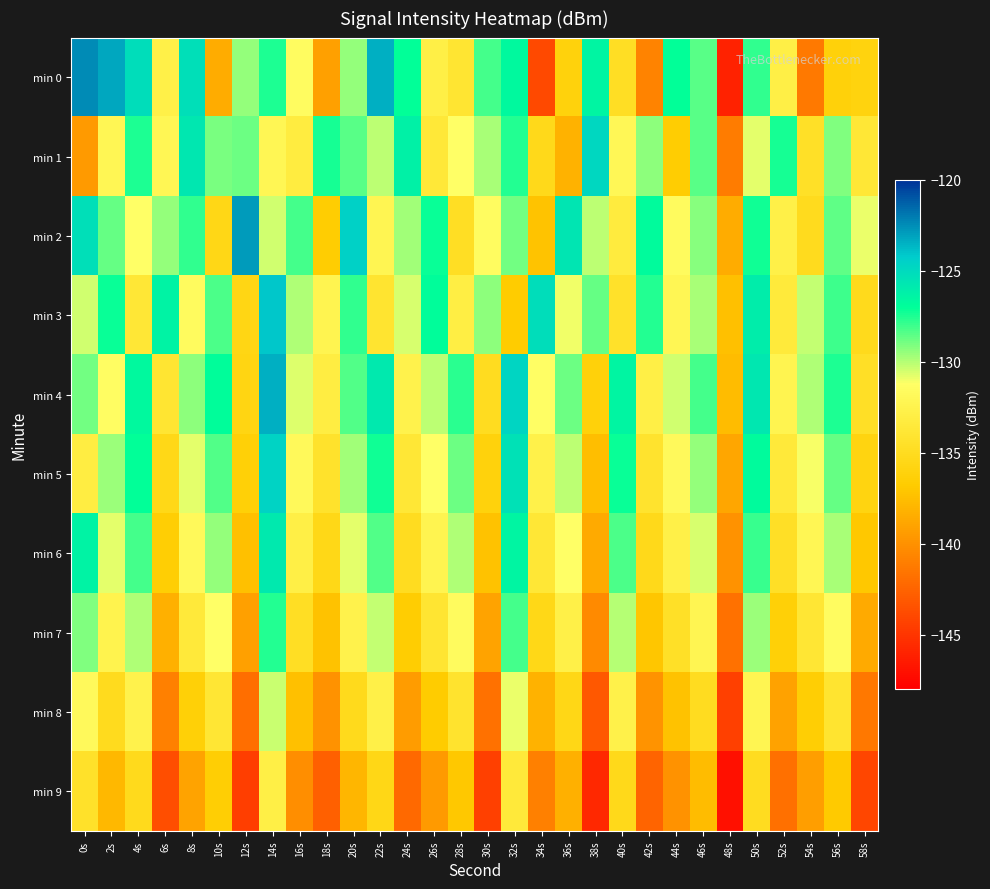

Which label corresponds to the largest value in the chart?

0s